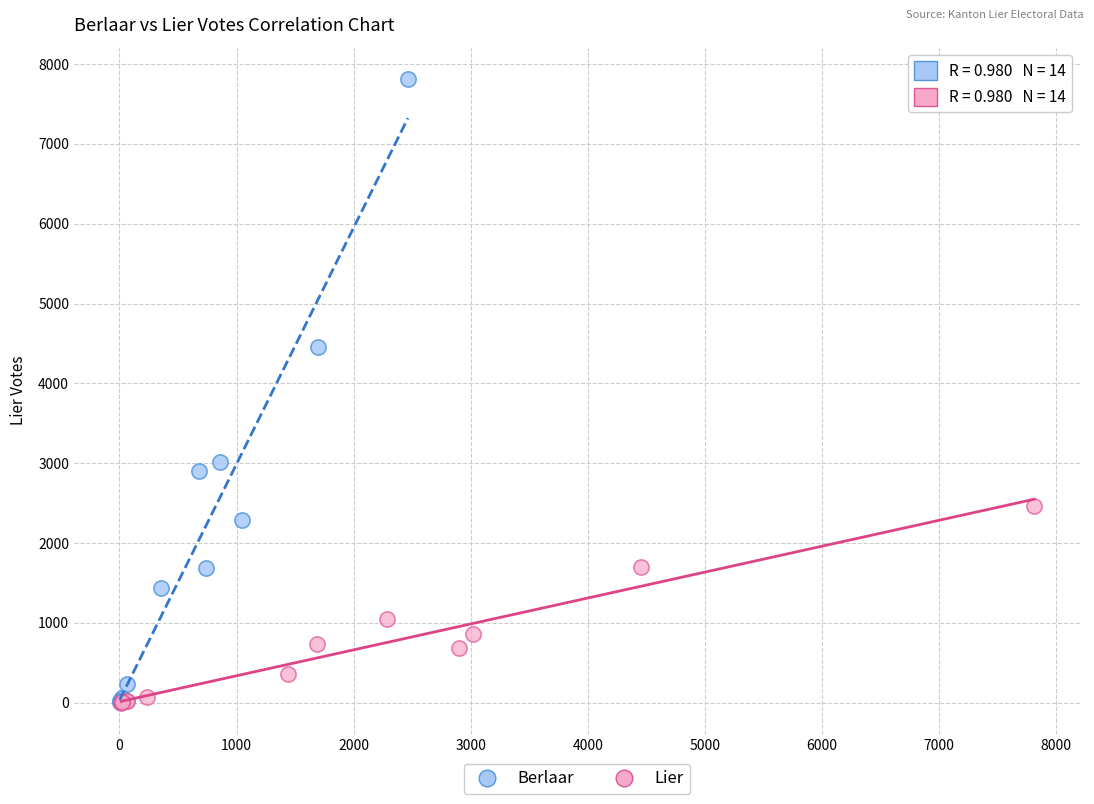

Which series has the widest spread of Y values?

Berlaar